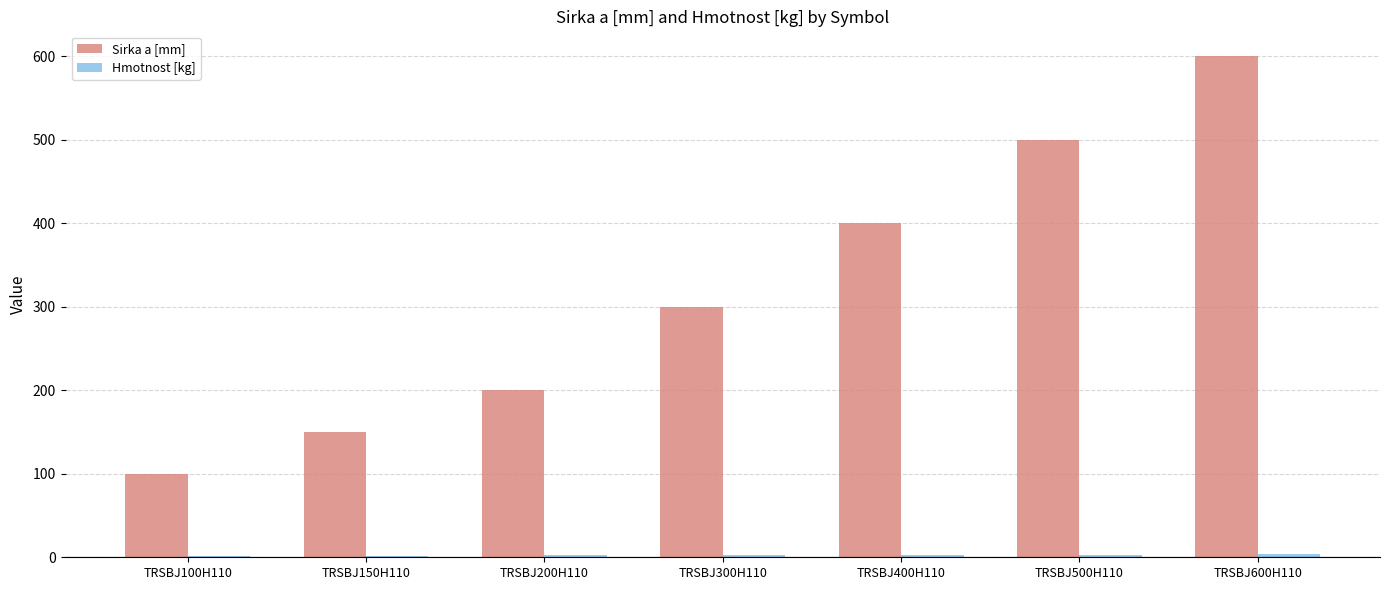

Which series has the largest total across all categories?

Sirka a [mm]